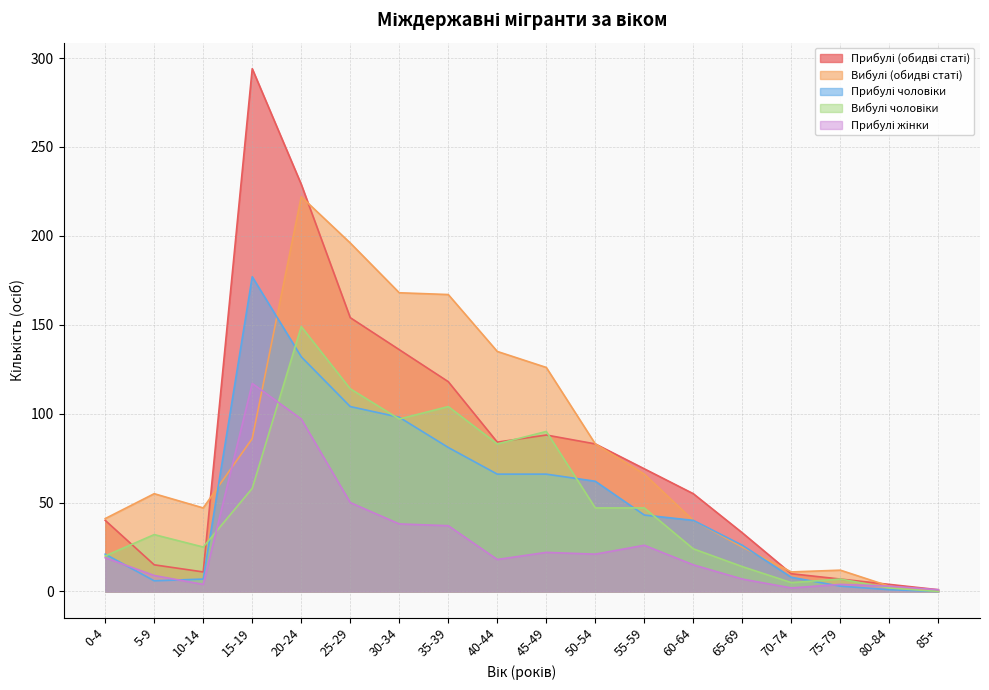

What is the total value across all series at 70-74?

36